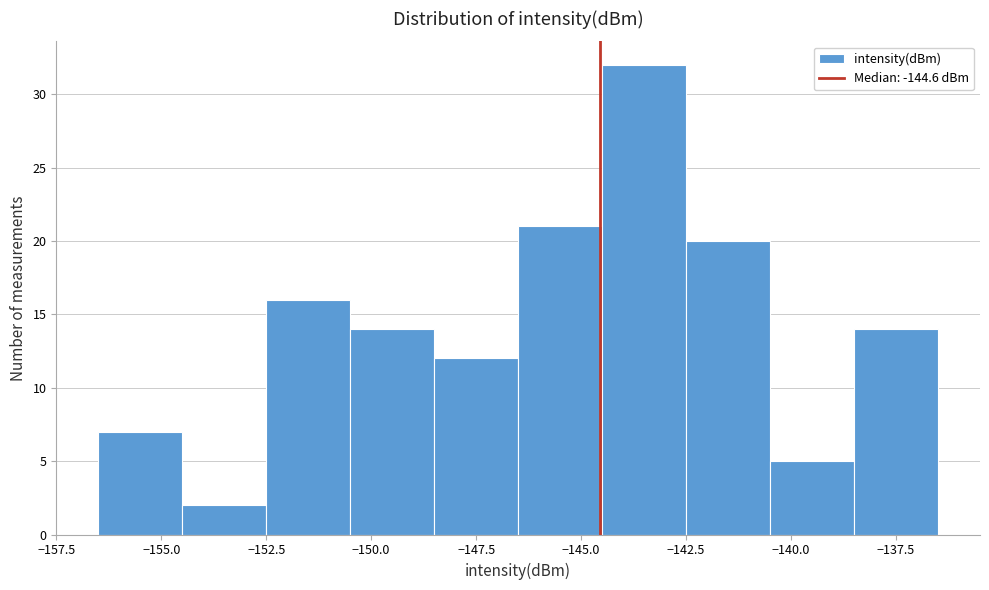

Over which range of the x-axis is the bar tallest?

-144.5 to -142.5